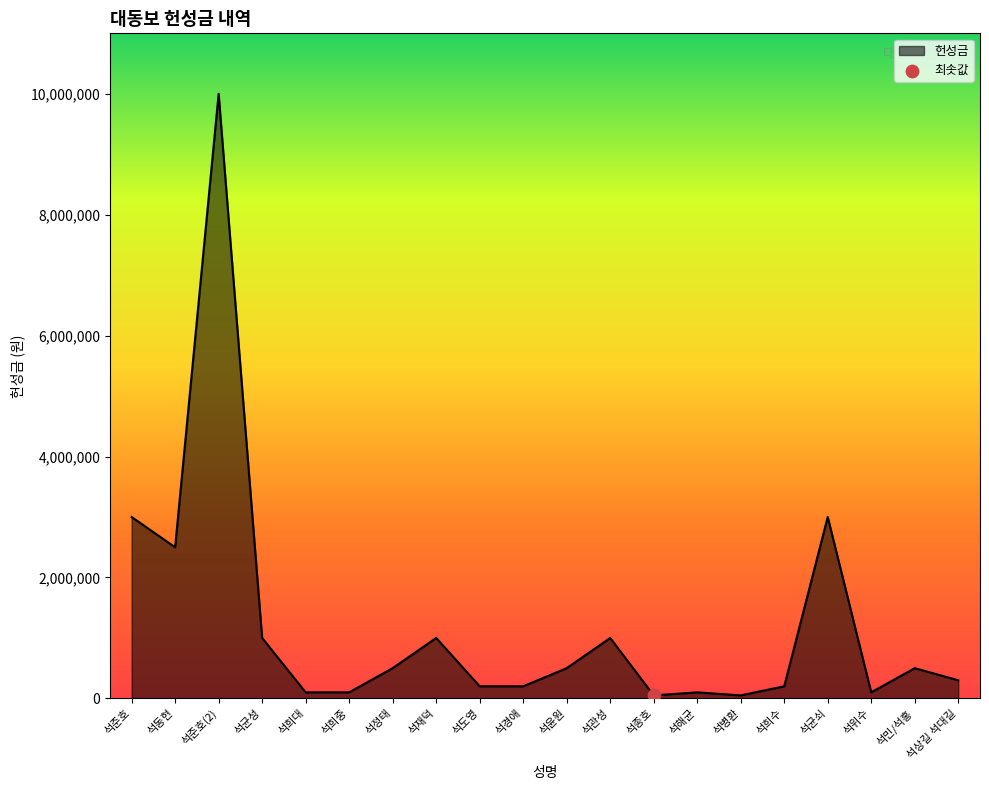

What is the change in value from 석관성 to 석균쇠?

+2000000